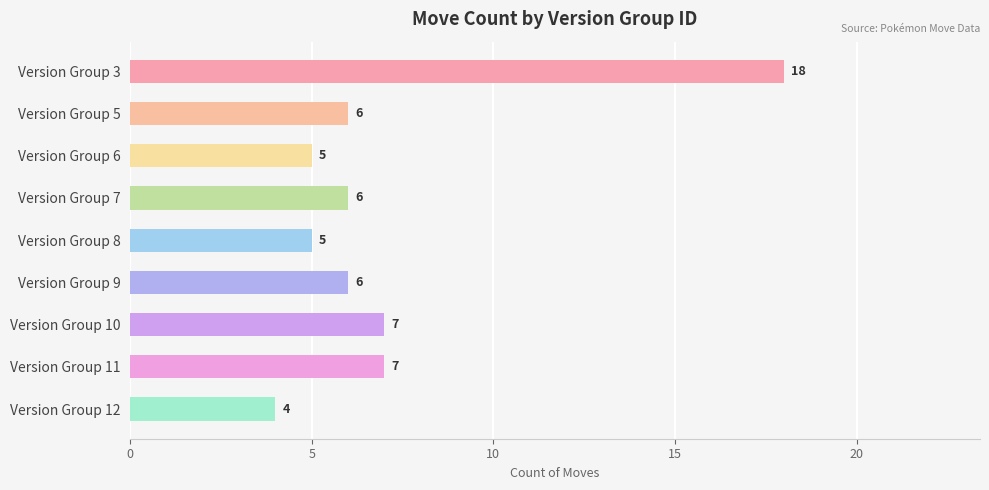

How many data points are less than 6?

3